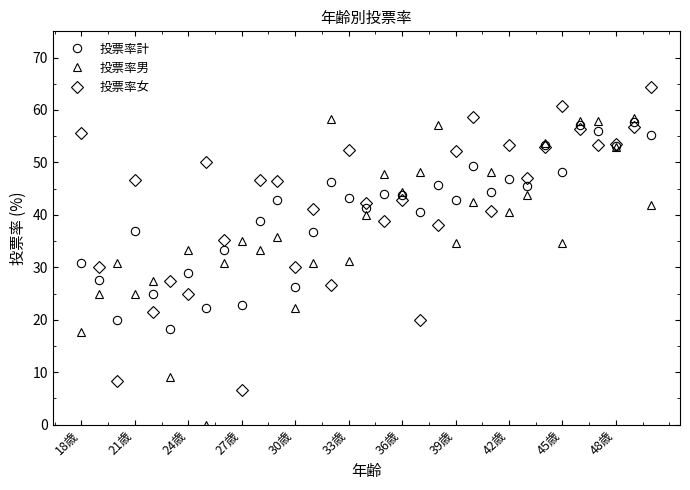

True or false: 投票率計 has more than 2 interior local peaks.

True